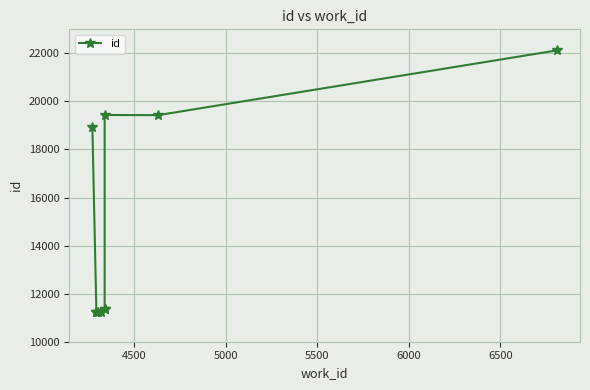

What is the average value?

14757